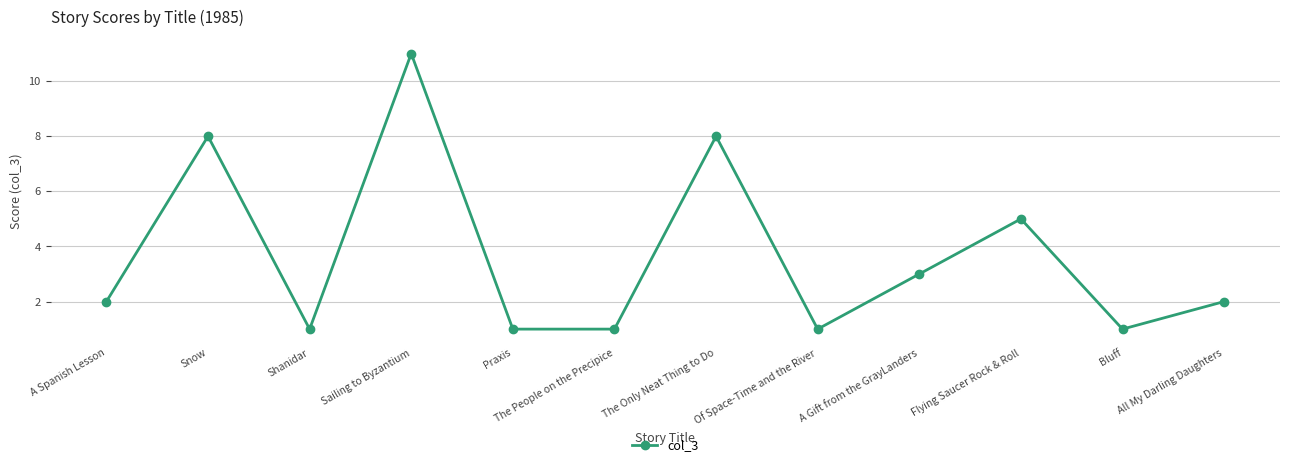

What is the difference between the second highest and second lowest values?

7